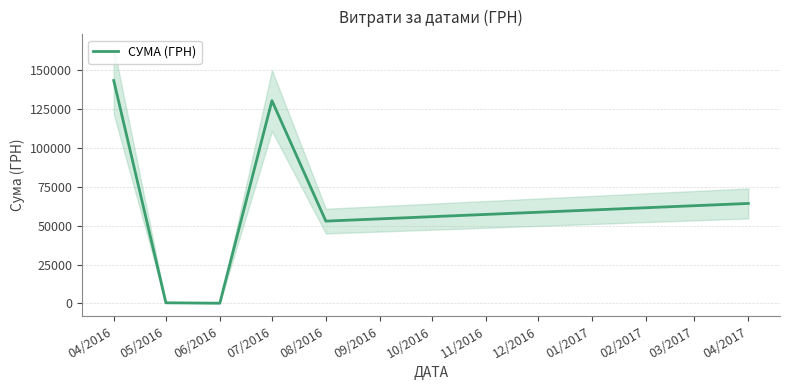

What is the smallest value displayed?

176.0